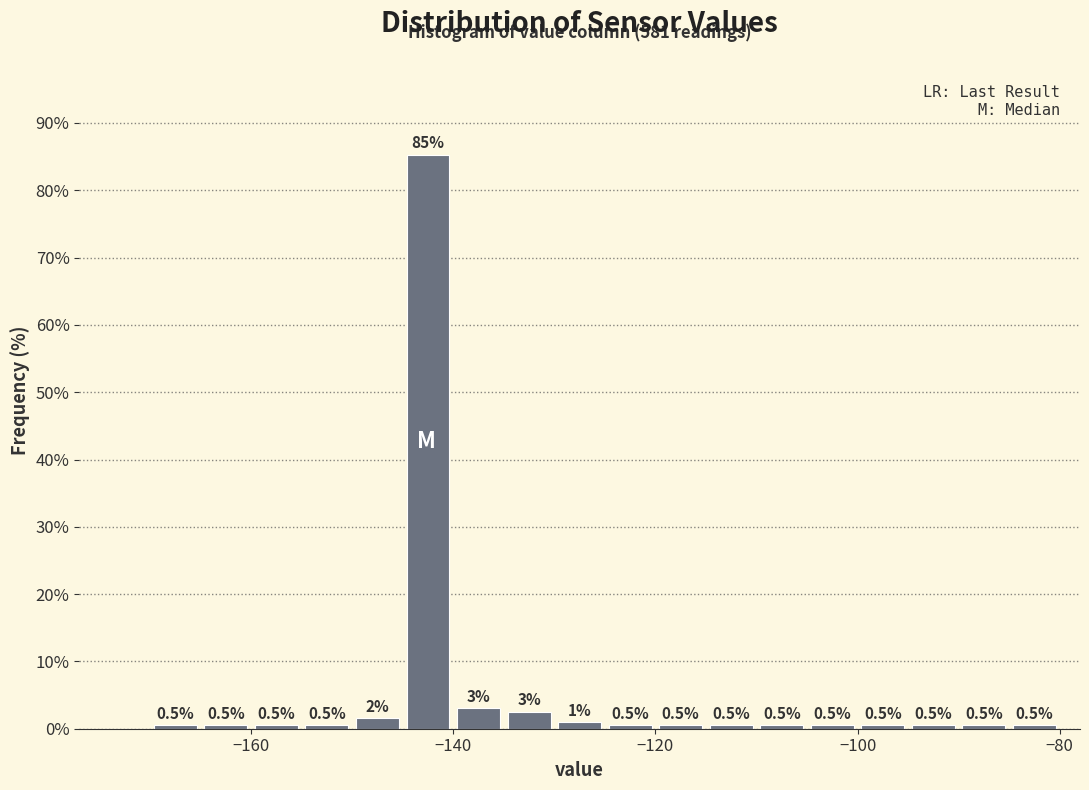

Around what value on the x-axis is the tallest bar? Give the approximate position of its centre, as read against the axis.

-142